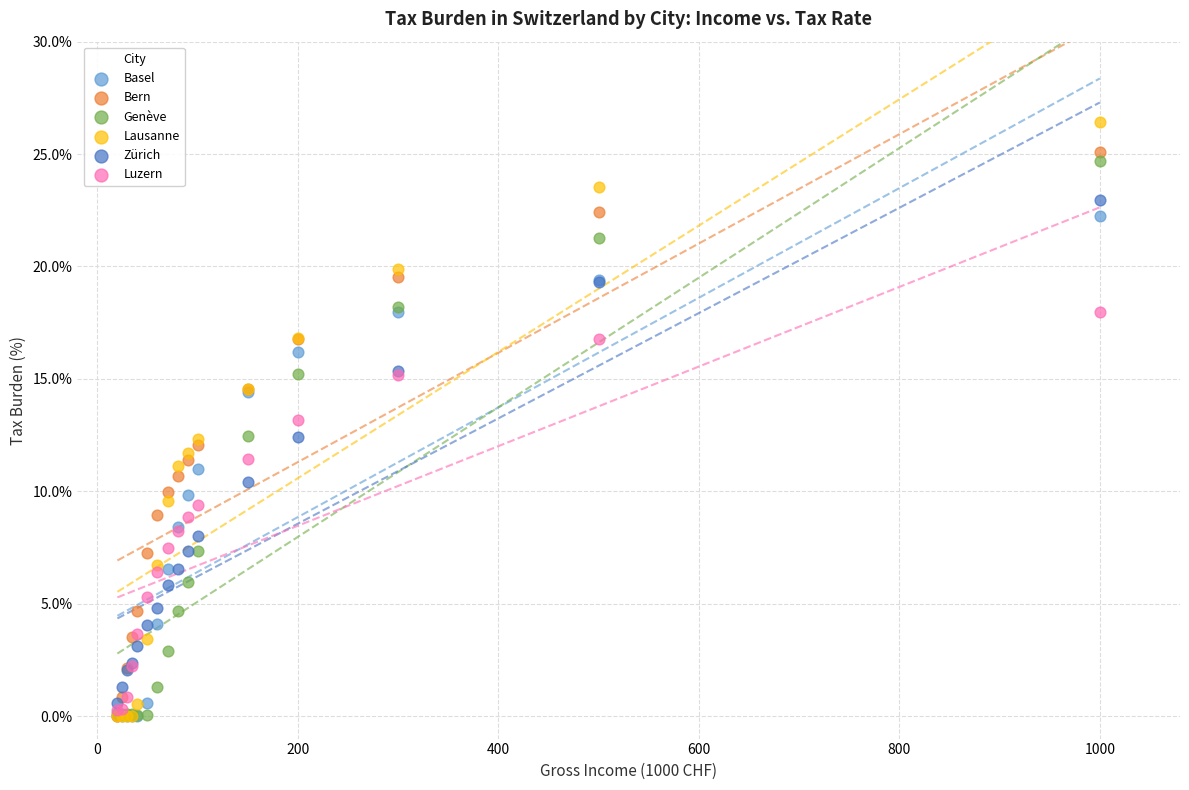

What are all the series names shown in the legend?

Basel, Bern, Genève, Lausanne, Zürich, Luzern